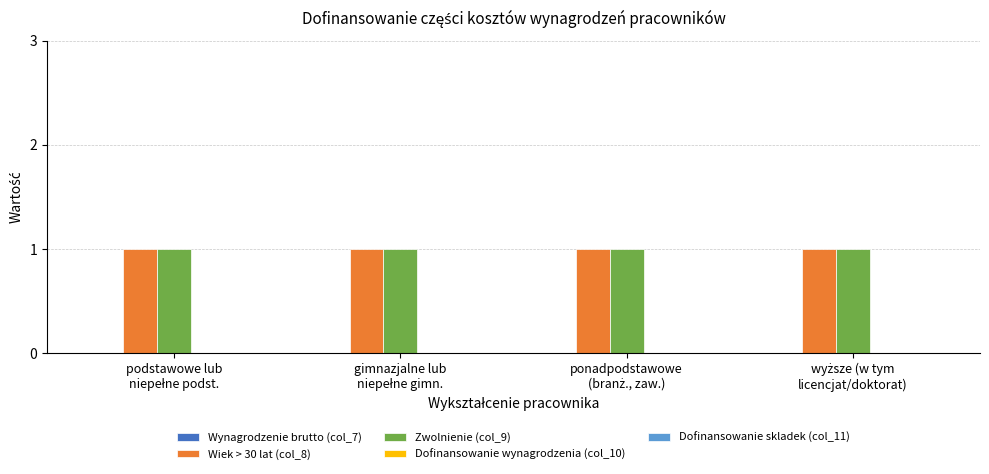

Reading right to left, transcribe all the data shown in this chart.

Wynagrodzenie brutto (col_7): 0	0	0	0
Wiek > 30 lat (col_8): 1	1	1	1
Zwolnienie (col_9): 1	1	1	1
Dofinansowanie wynagrodzenia (col_10): 0	0	0	0
Dofinansowanie skladek (col_11): 0	0	0	0